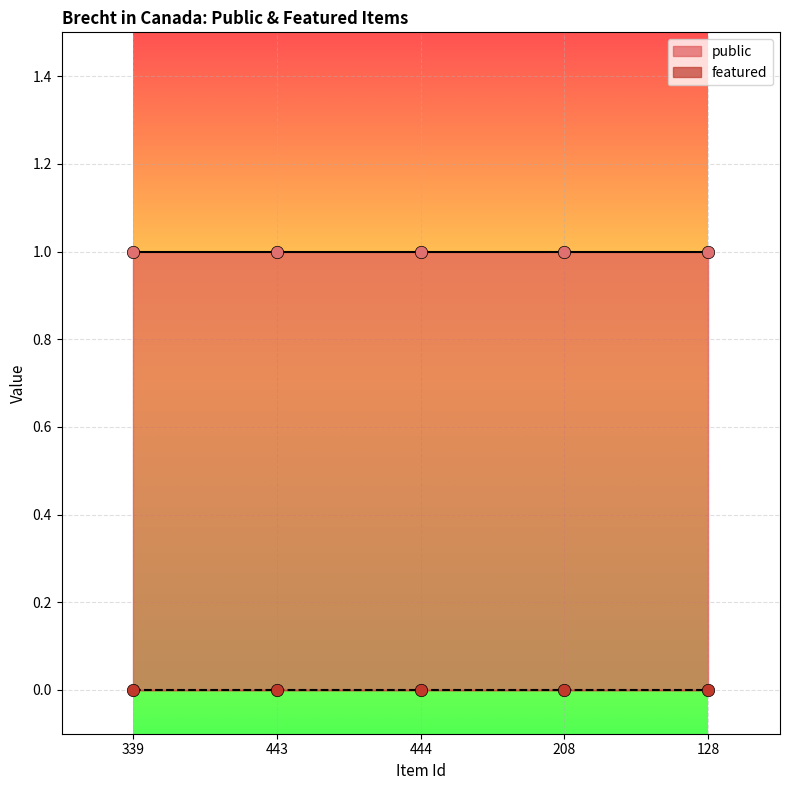

Which series contains the lowest Y value?

featured